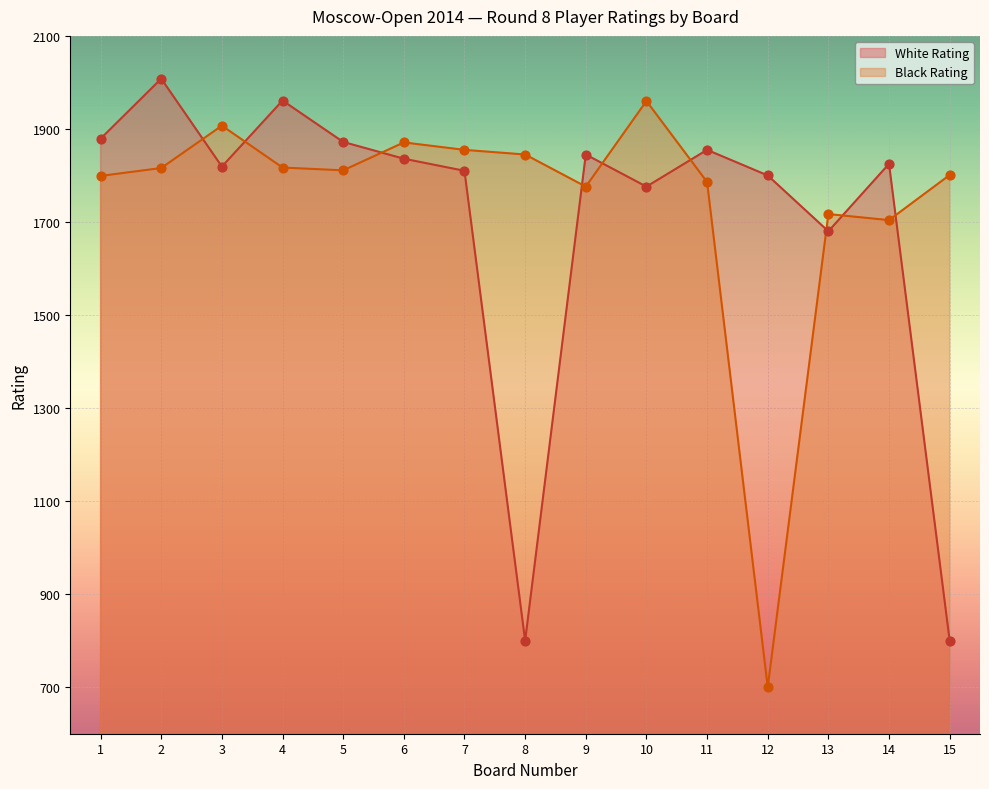

Which series has the largest total across all categories?

Black Rating